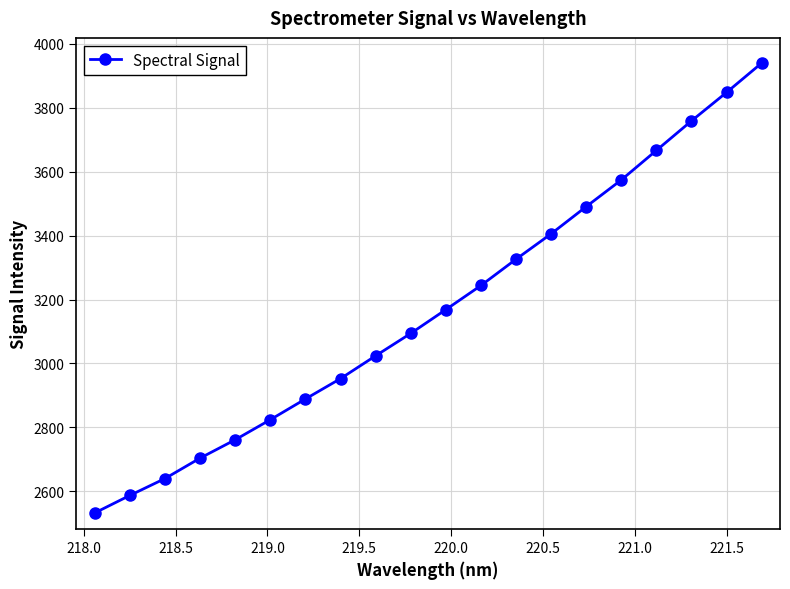

What is the sum of all values?

63429.6